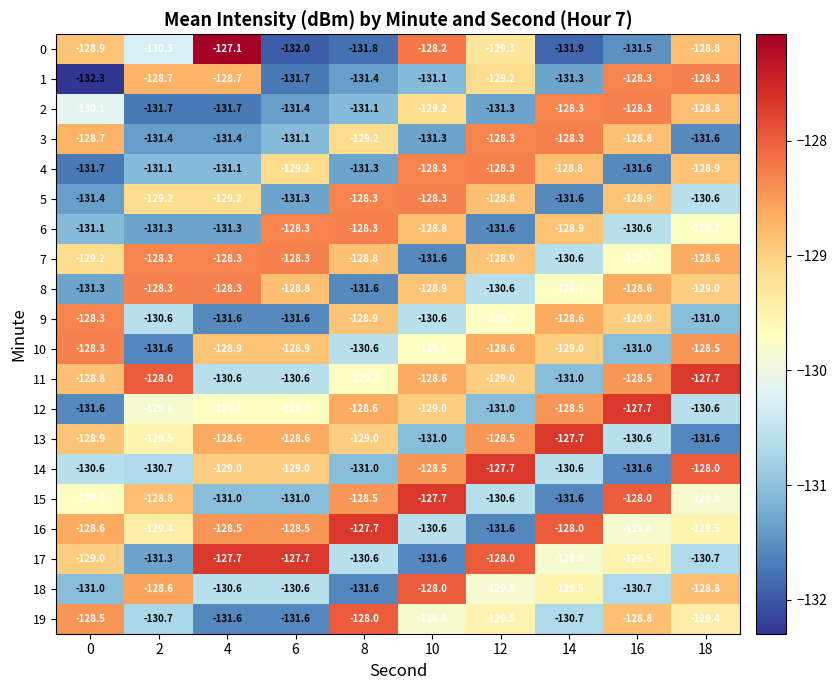

Which series has the largest total across all categories?

16